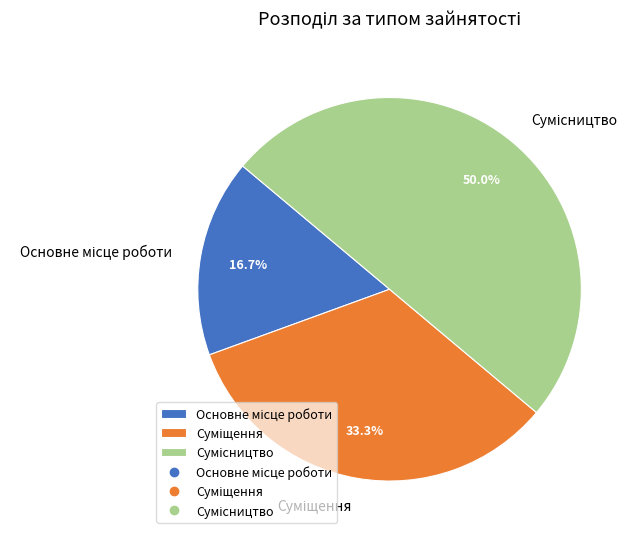

Count the number of slices in the pie.

3